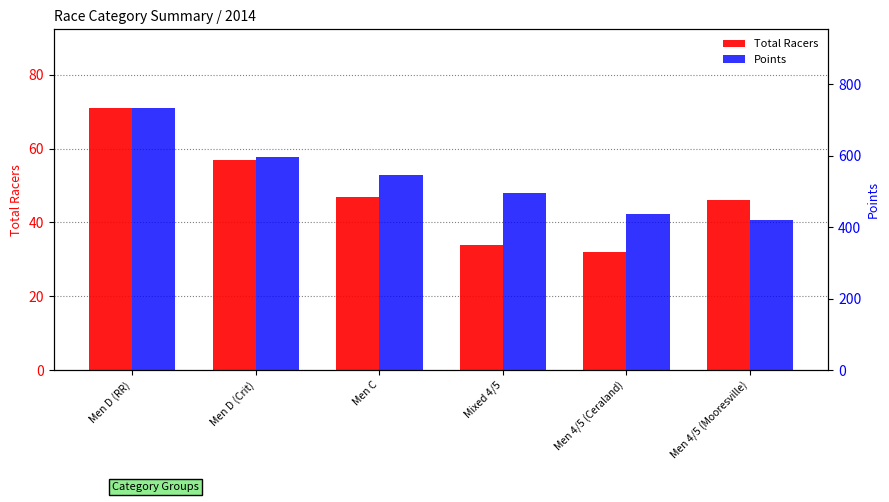

How many series are shown in this chart?

2